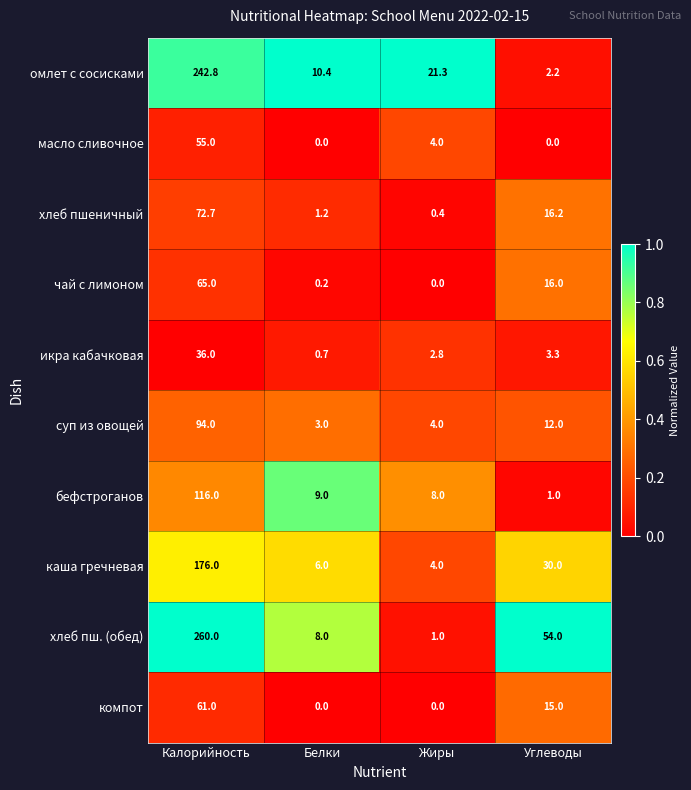

Is it true that икра кабачковая equals 5.1 at Углеводы?

False